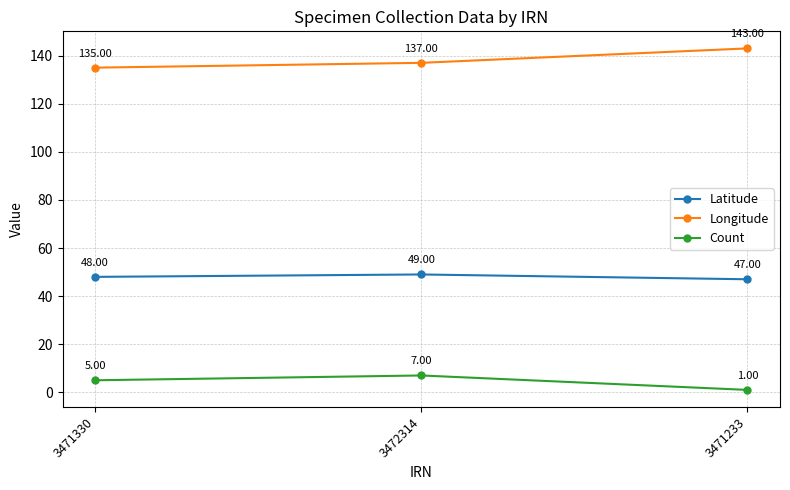

What is the average value of the Count series?

4